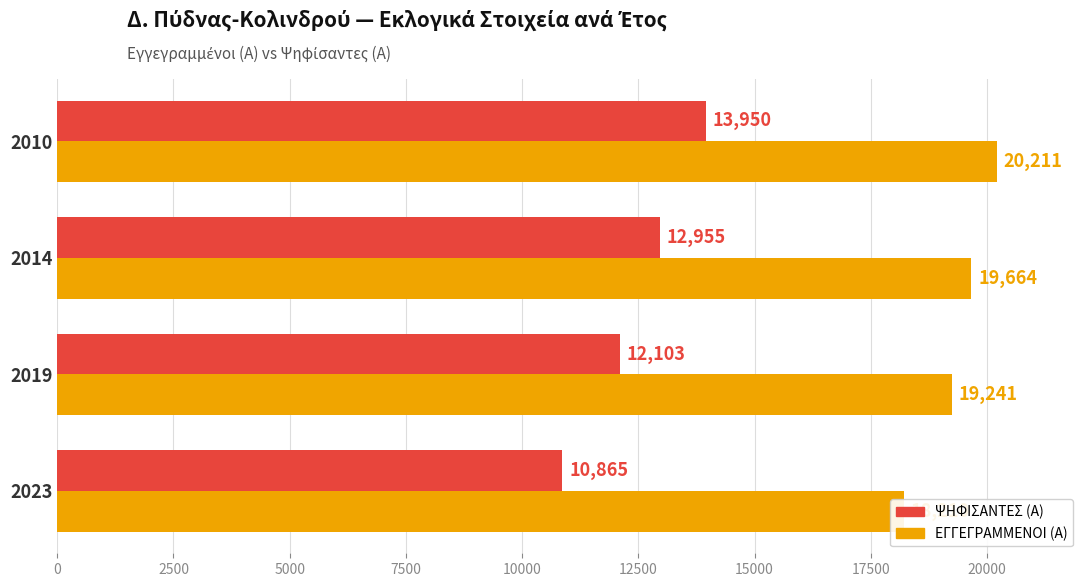

What is the difference between the maximum and minimum values in the ΨΗΦΙΣΑΝΤΕΣ (Α) series?

3085